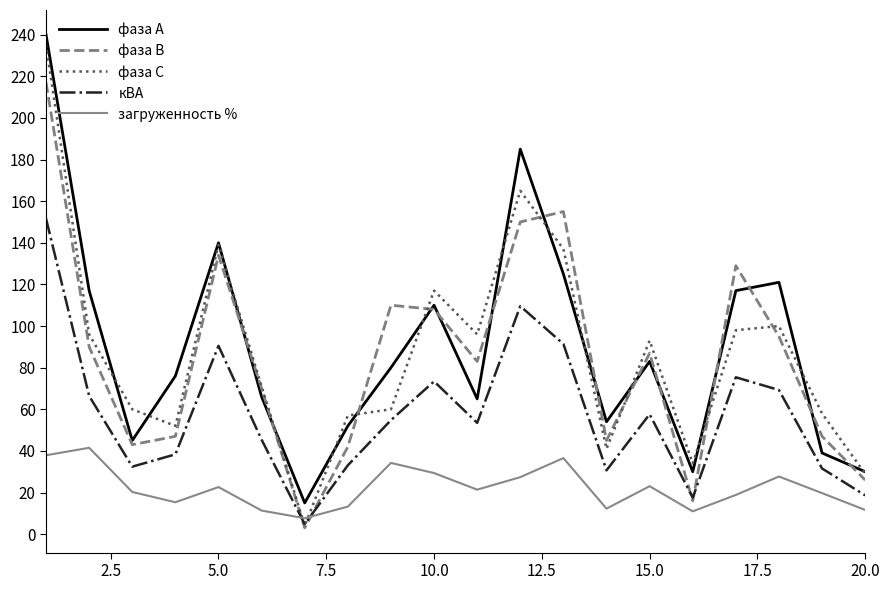

What is the difference between the second highest and minimum values in the фаза В series?

152.0